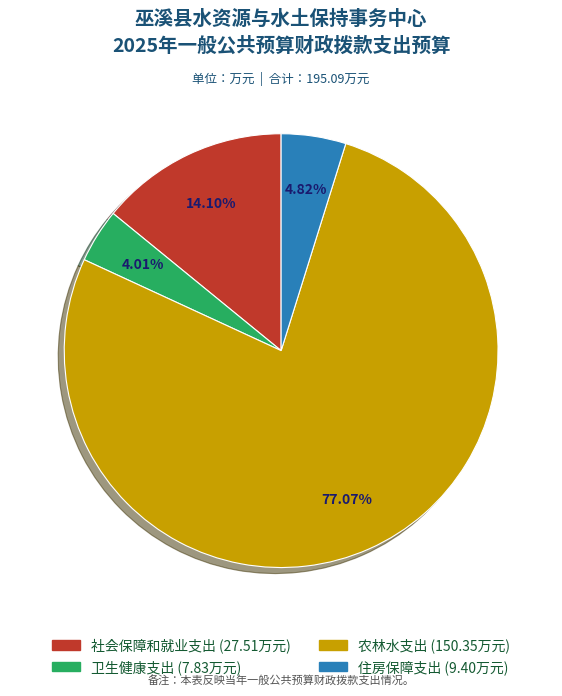

Which slice is the largest?

农林水支出